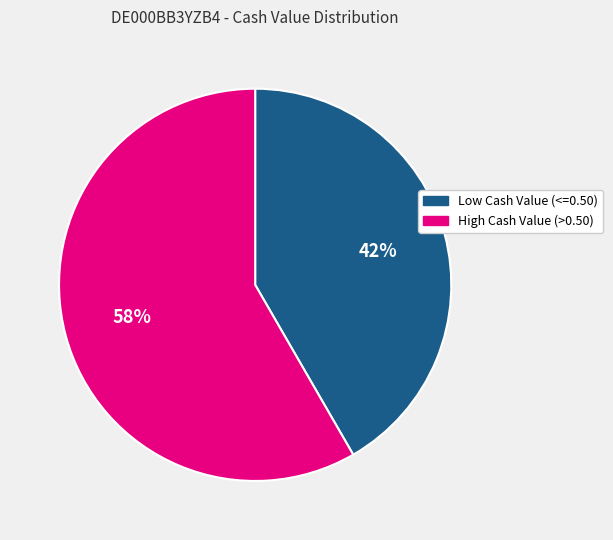

Is there any slice that represents more than half of the pie?

Yes